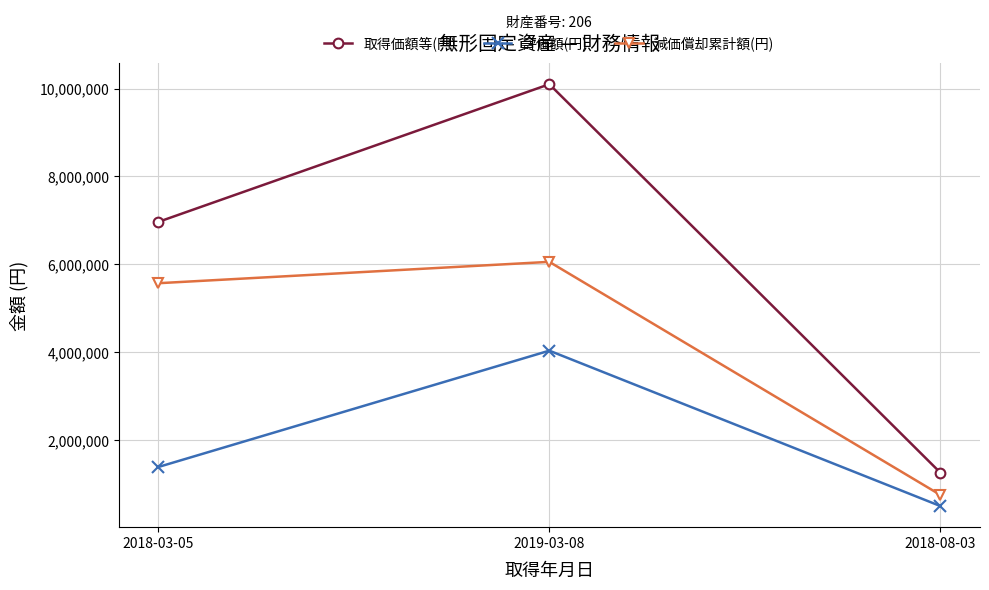

What is the minimum value shown in the chart?

505440